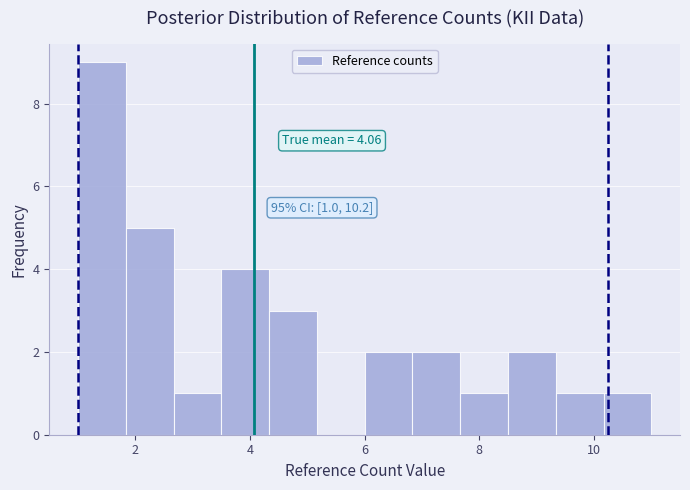

Which range on the x-axis has the tallest bar?

1.0 to 1.8